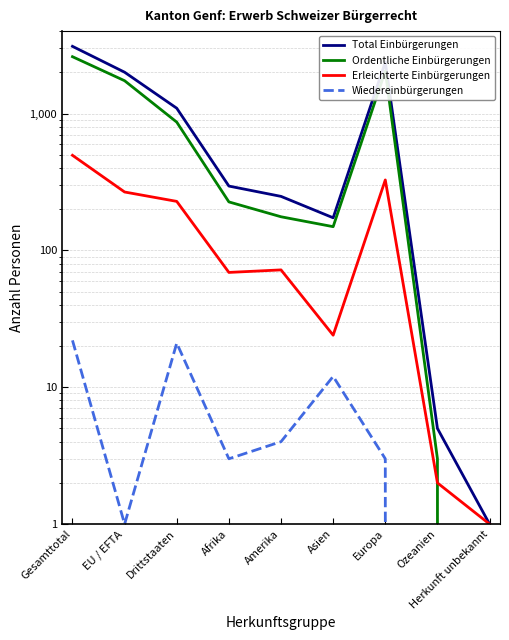

Rank the series at Ozeanien from highest to lowest value.

Total Einbürgerungen, Ordentliche Einbürgerungen, Erleichterte Einbürgerungen, Wiedereinbürgerungen